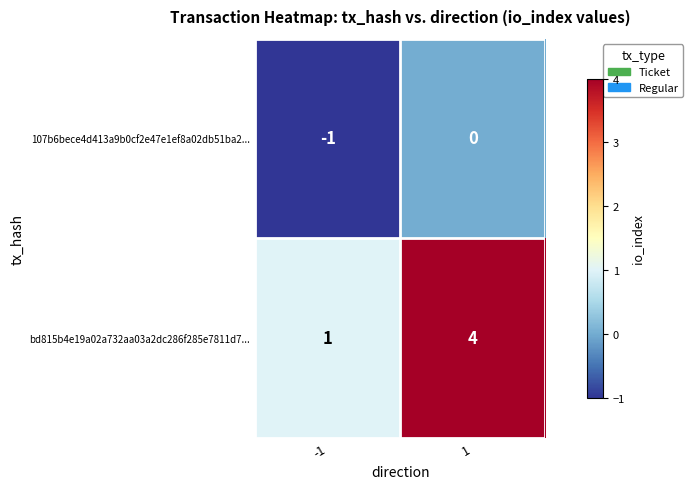

Reading left to right, what are all the values shown in this chart?

107b6bece4d413a9b0cf2e47e1ef8a02db51ba2...: -1	0
bd815b4e19a02a732aa03a2dc286f285e7811d7...: 1	4